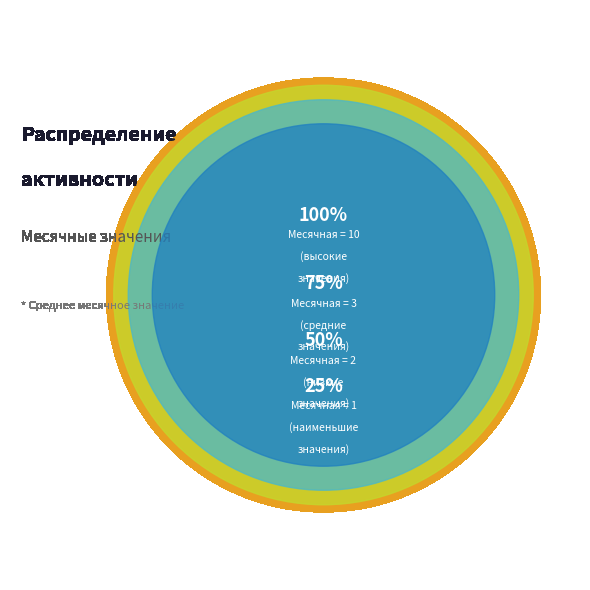

What is the change in value from Месячная=2 to Месячная=3?

+1